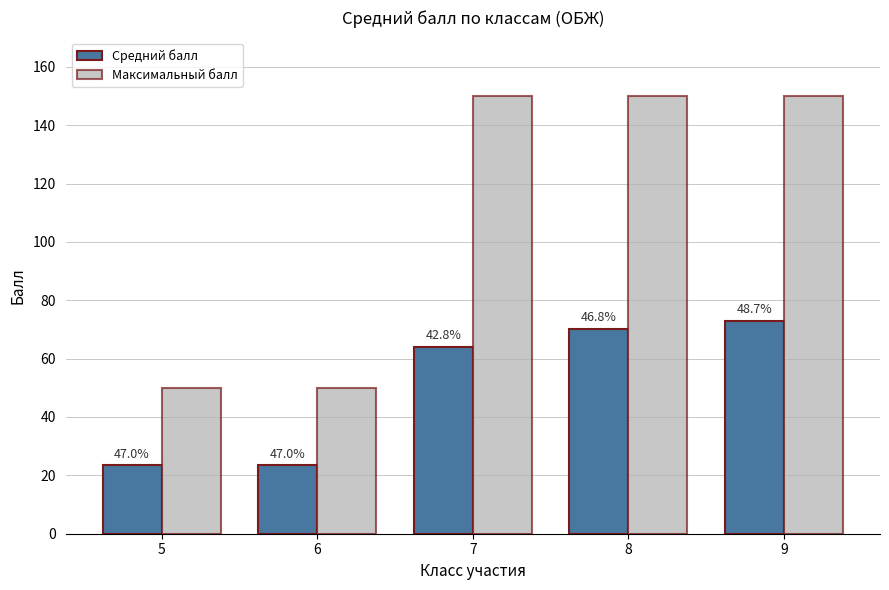

What are all the series names shown in the legend?

Средний балл, Максимальный балл